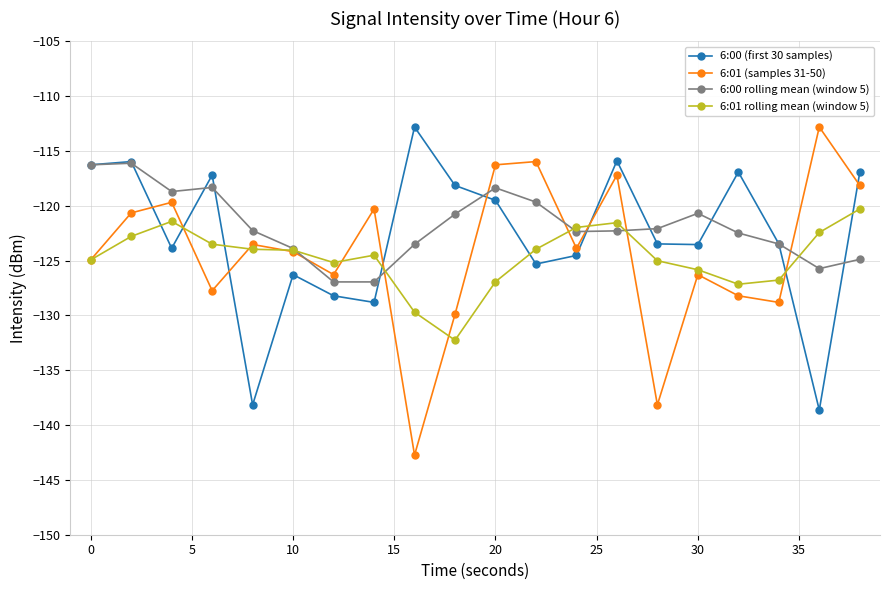

How many data points in 6:01 (samples 31-50) are less than -123?

12